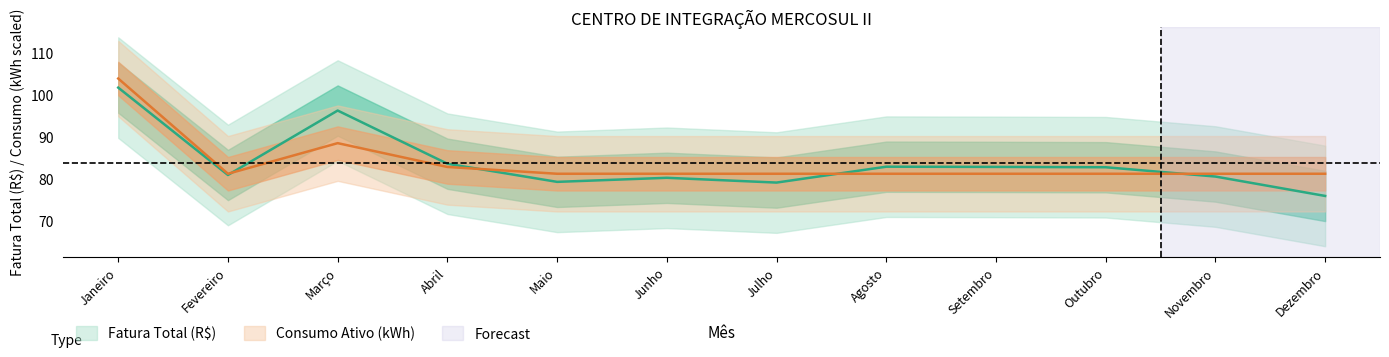

What is the total value across all series at Março?

184.7